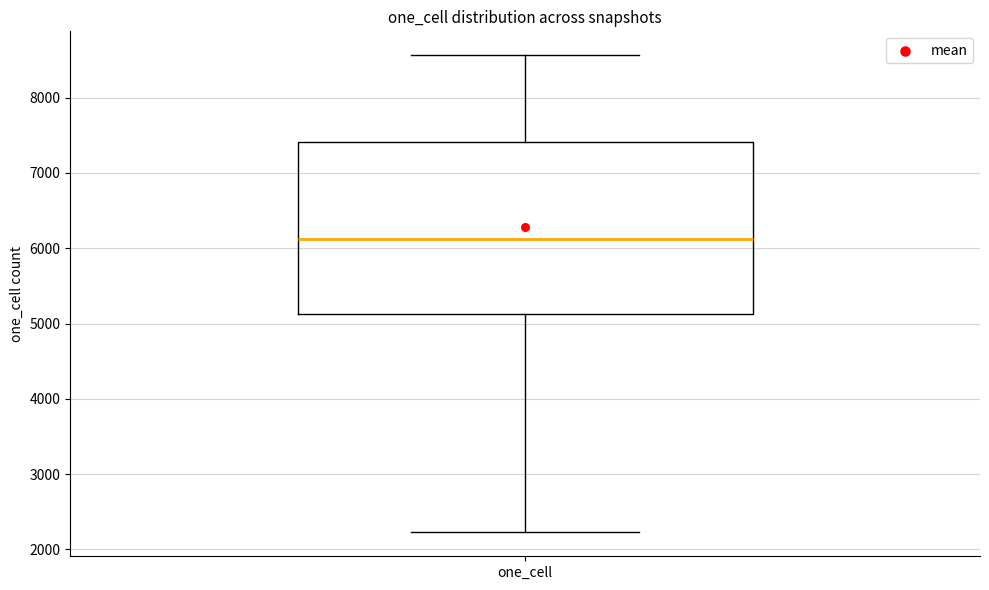

Where does the upper whisker of the box for one_cell end on the y-axis? The values are not printed on the chart, so give them approximately, as read against the axis.

8600